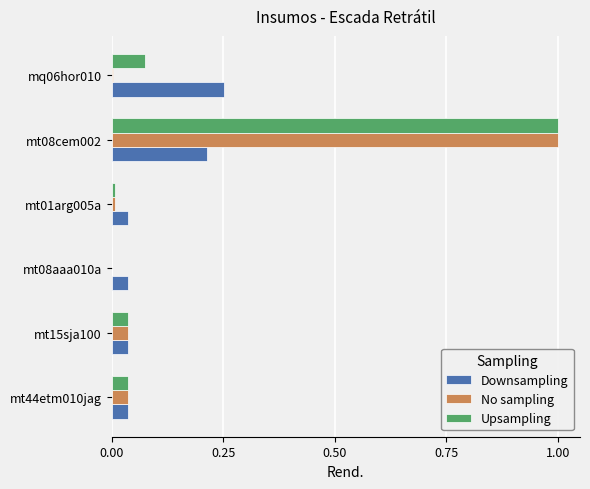

The No sampling series shows 1.0 at mt08cem002. True or false?

True